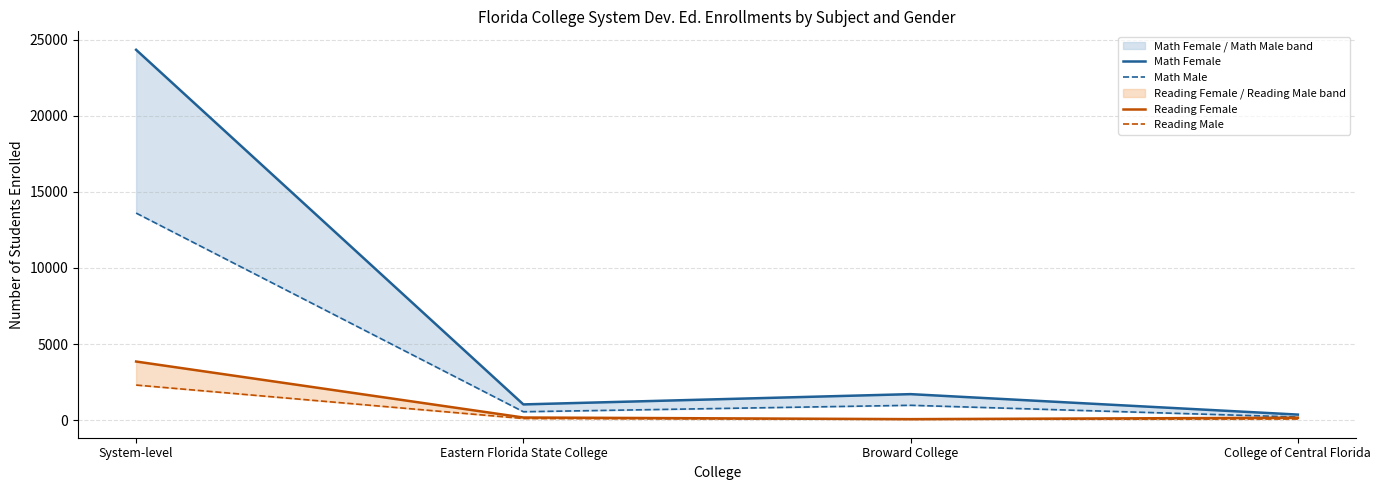

The value of Reading Male at College of Central Florida is 75. True or false?

True